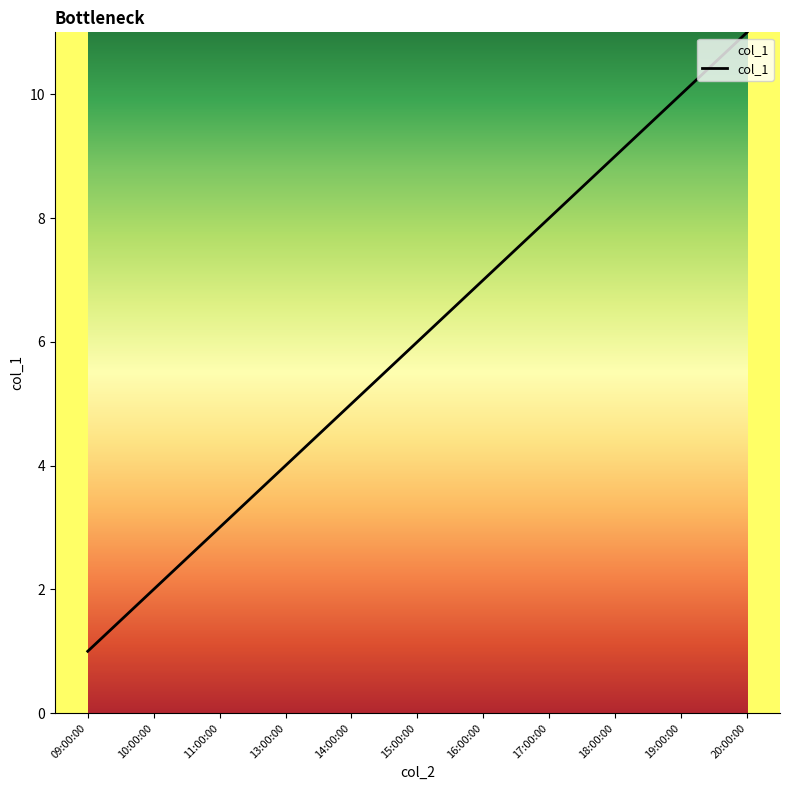

What is the average value?

6